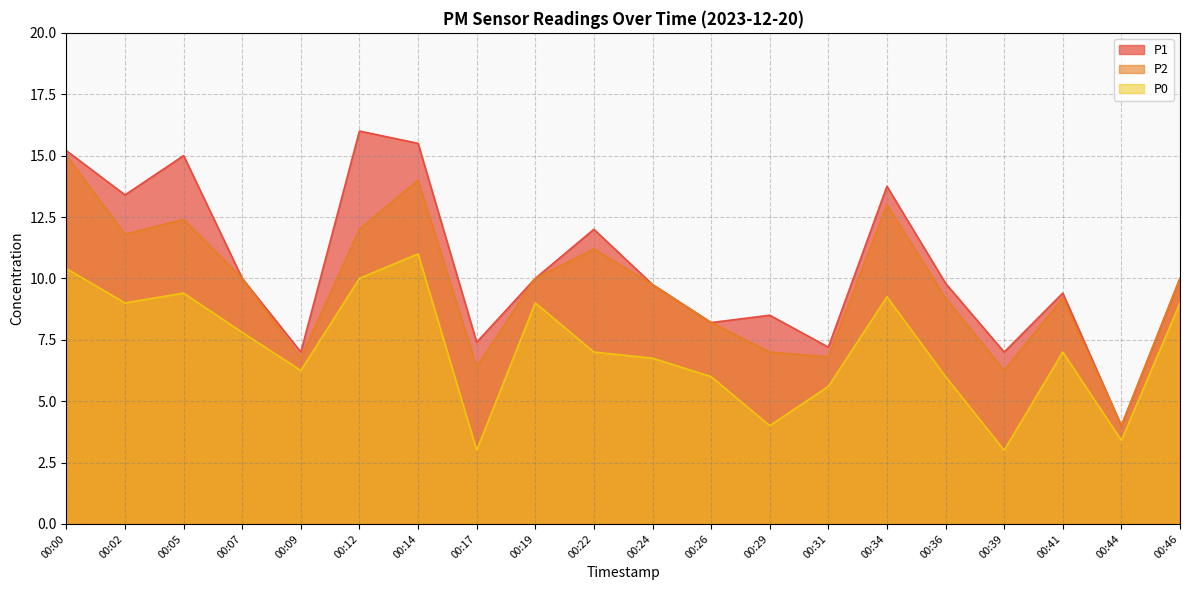

What value does the P2 series have at 00:00?

15.0